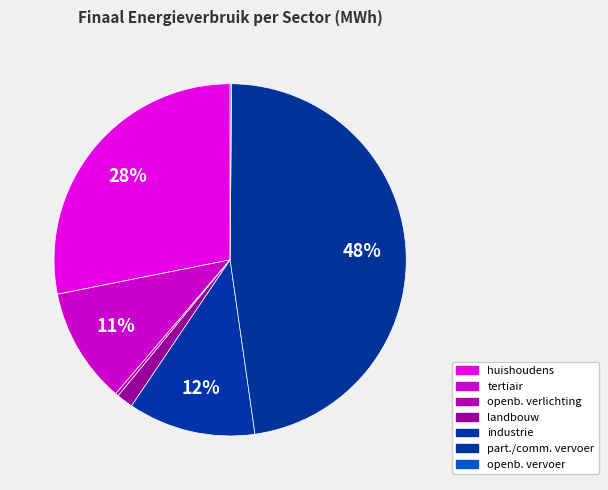

Is it true that landbouw is 1% of the pie?

False